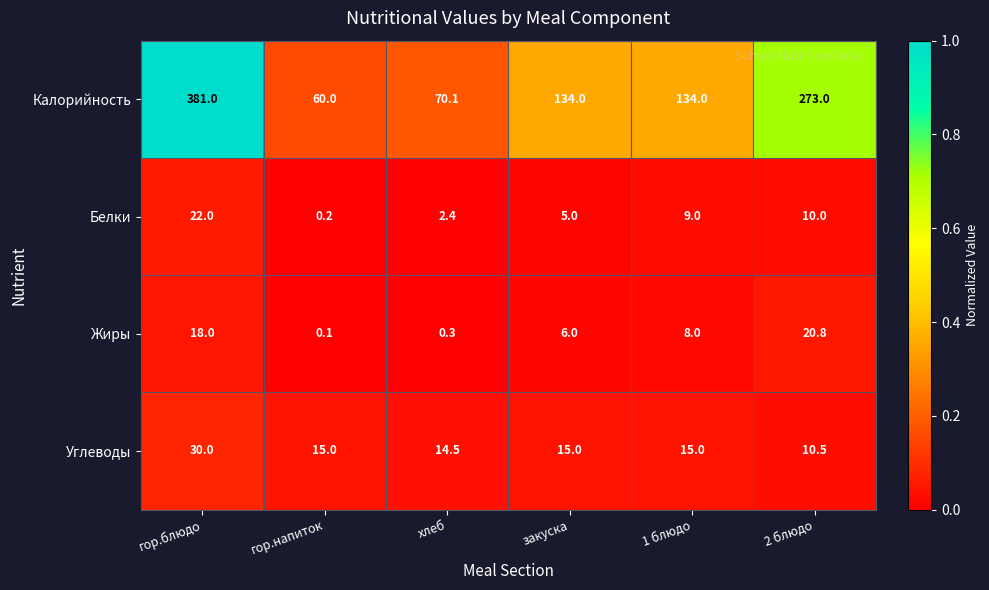

Count the number of categories in the chart.

6